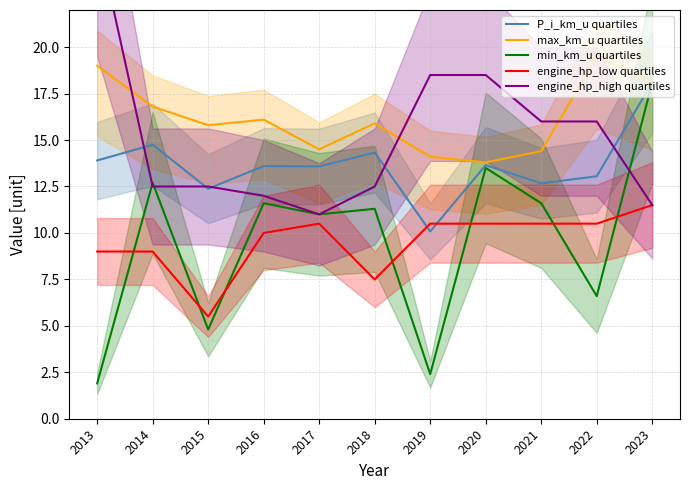

True or false: max_km_u quartiles has more than 2 points higher than both neighbors.

True